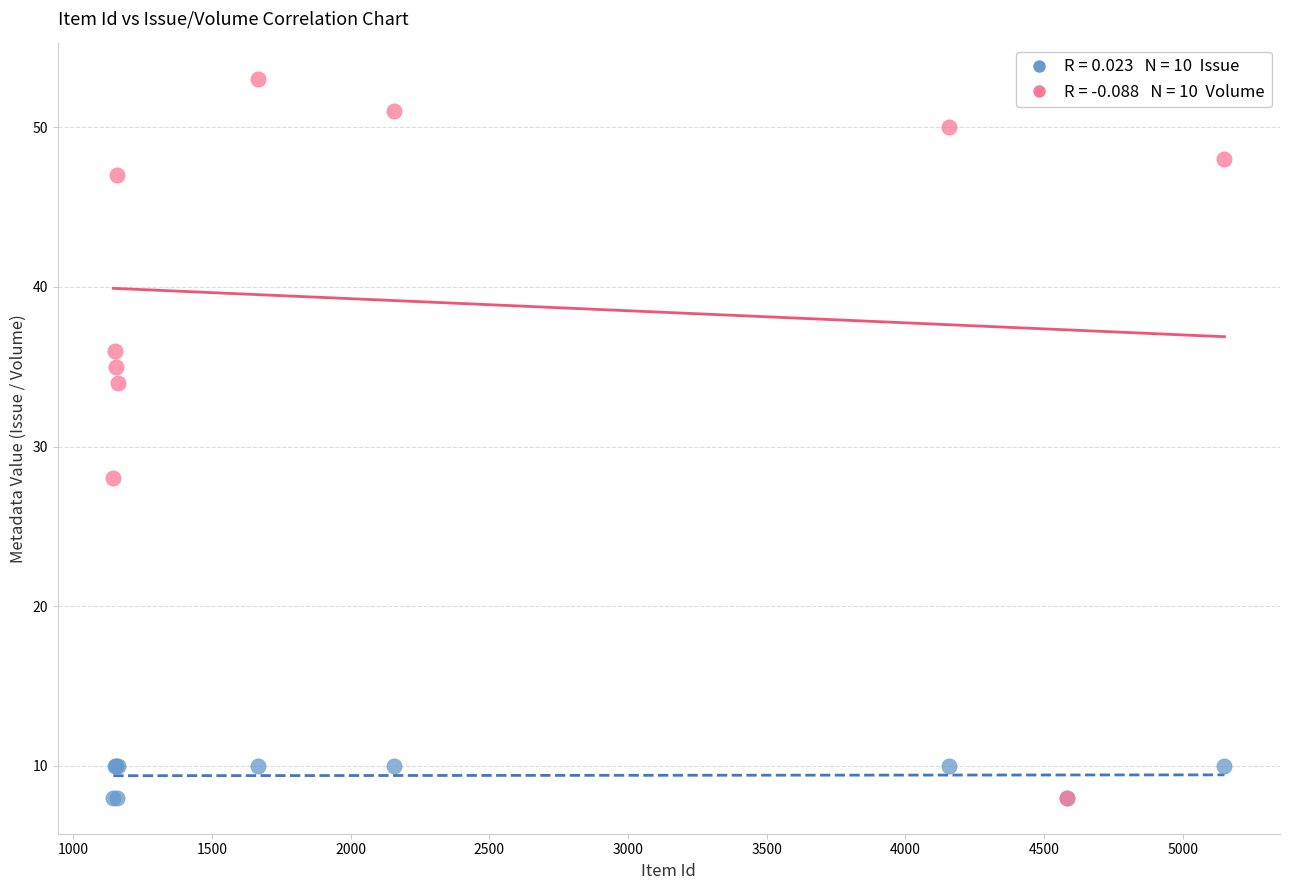

Across all series, what Y value is closest to 30?

28